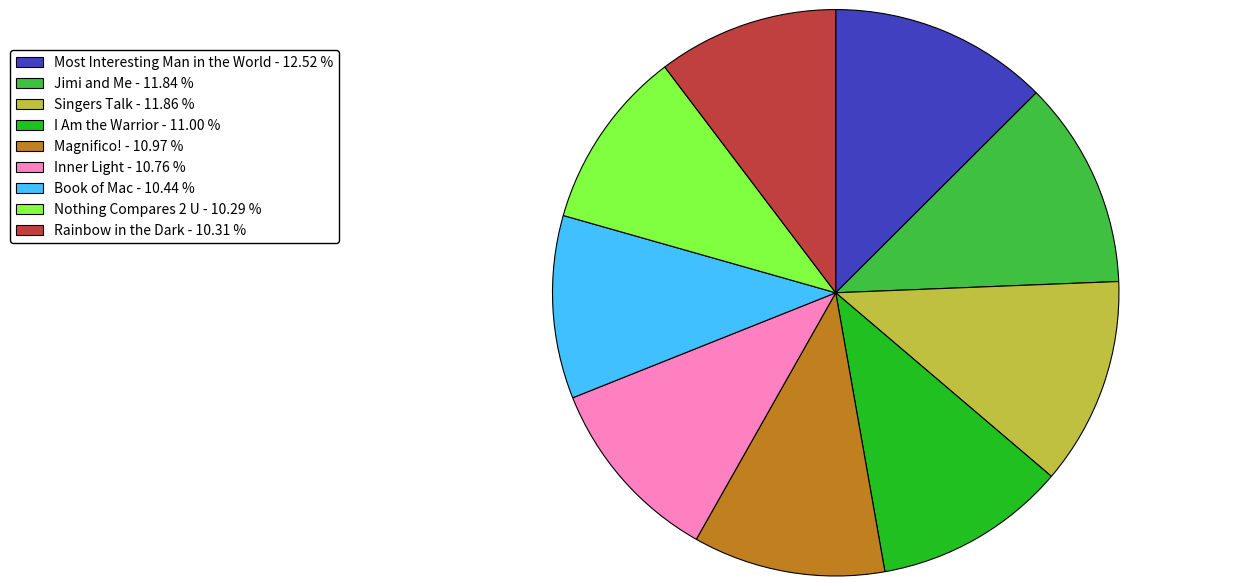

Is the sum of Jimi and Me - 11.84 % and Singers Talk - 11.86 % greater than half?

No